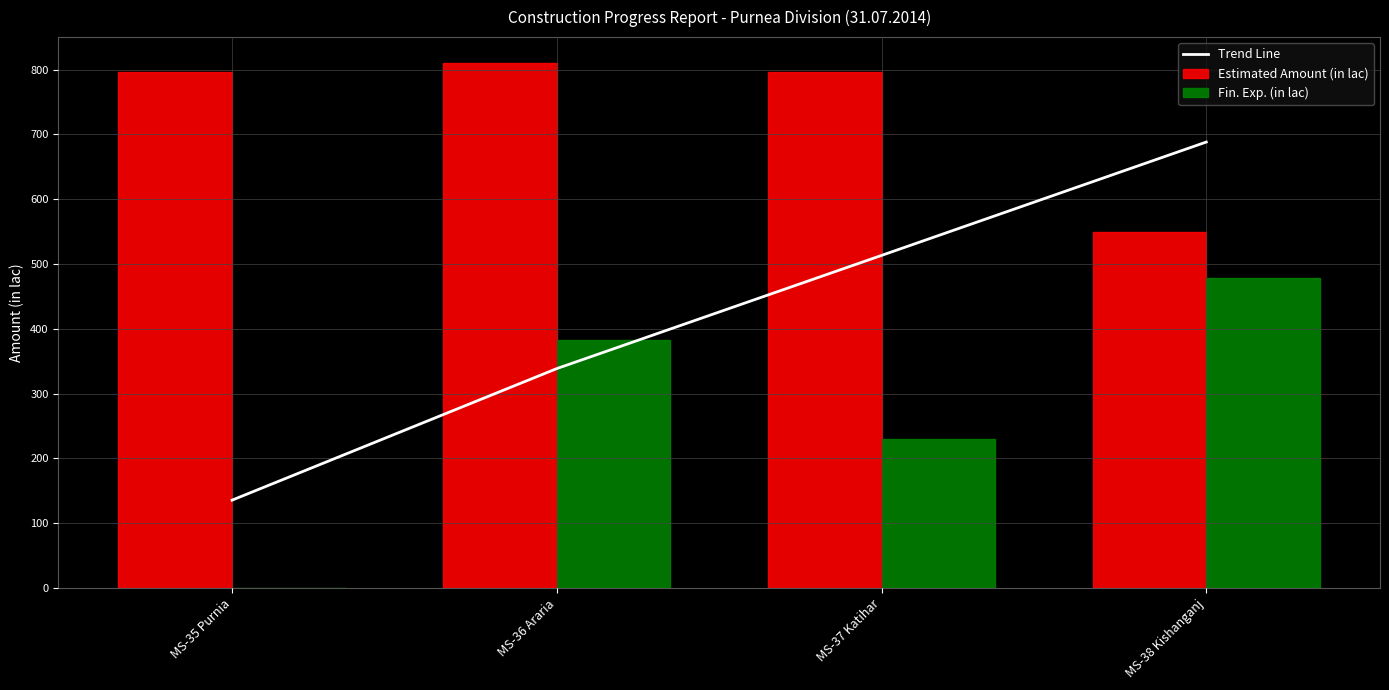

Rank the series at MS-38 Kishanganj from lowest to highest value.

Fin. Exp. (in lac), Estimated Amount (in lac), Trend Line